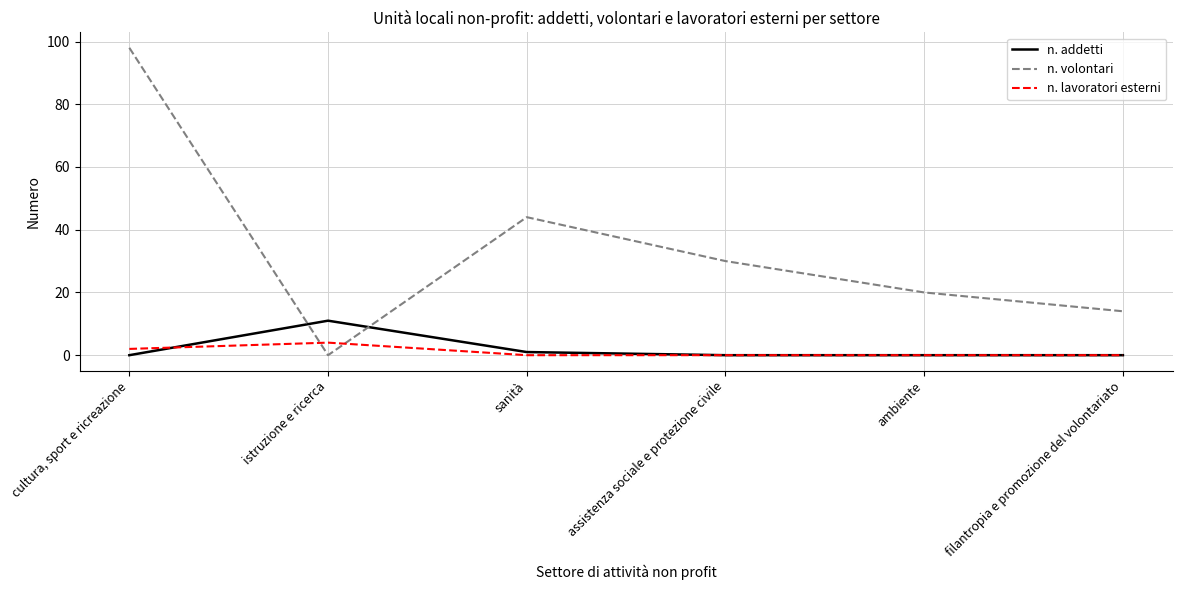

At which label does n. addetti reach its peak?

istruzione e ricerca